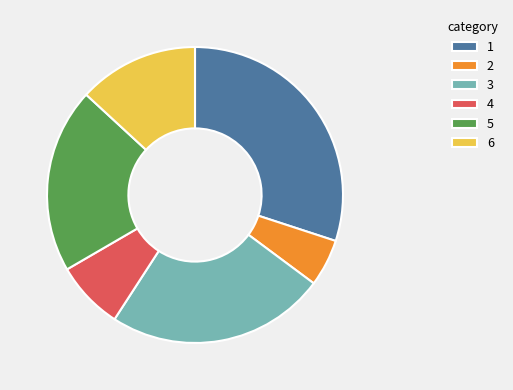

The 5 slice represents 20% of the pie. True or false?

True